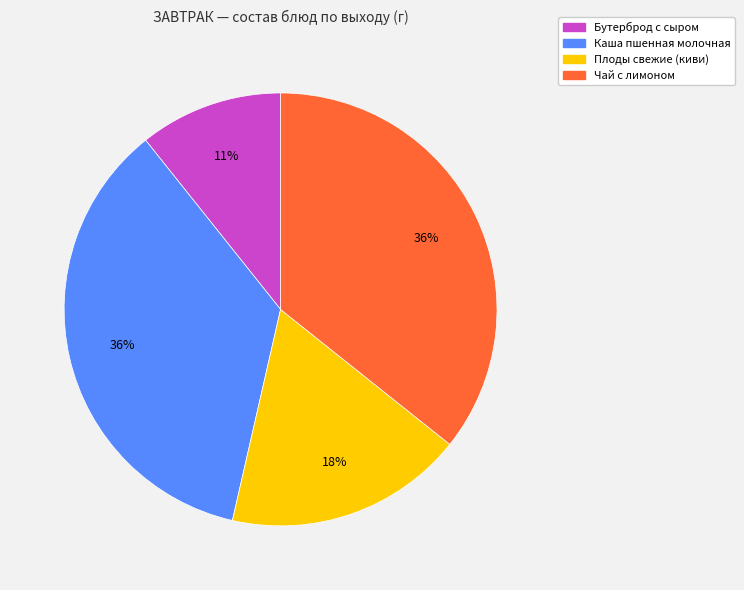

Combined, do Бутерброд с сыром and Чай с лимоном account for over 50%?

No